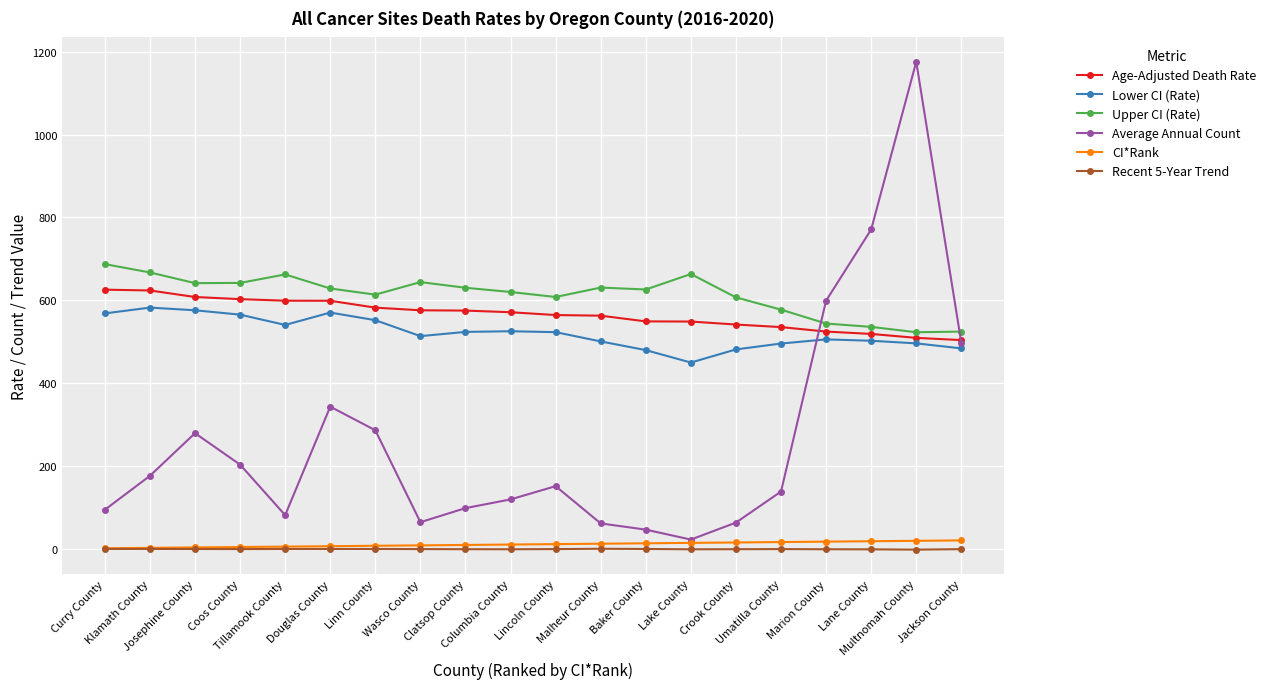

How many values in the Recent 5-Year Trend series are below -1?

8